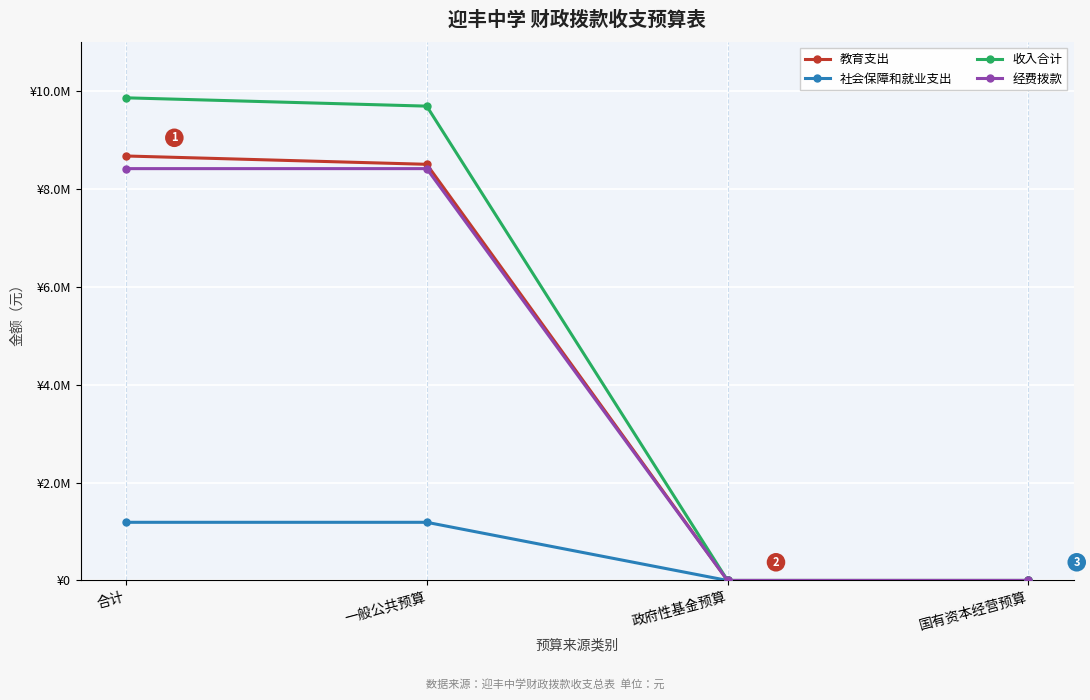

What is the value of the 社会保障和就业支出 point at the 2nd from the left?

1188312.0